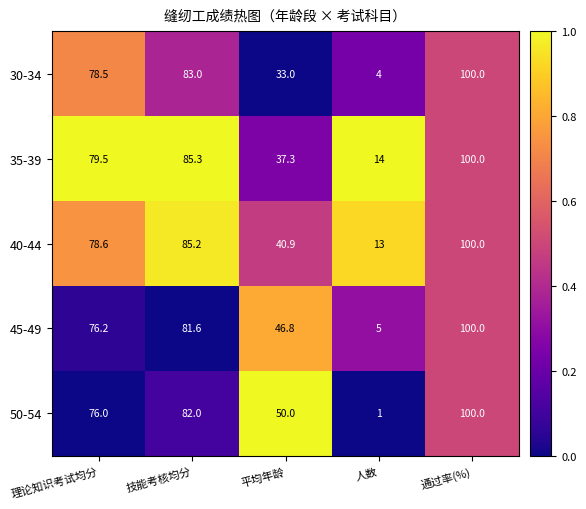

Is it true that 40-44 equals 39.0 at 理论知识考试均分?

False